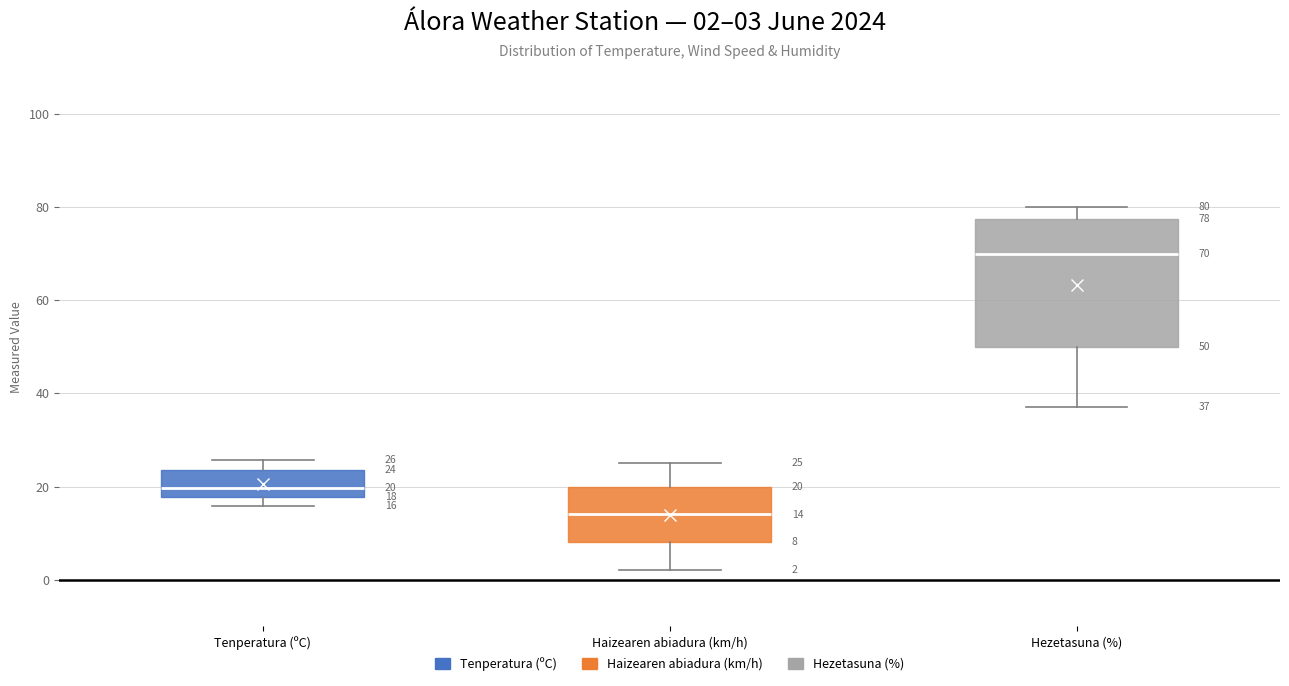

Which box is the tallest, from its lower edge to its upper edge?

Hezetasuna (%)